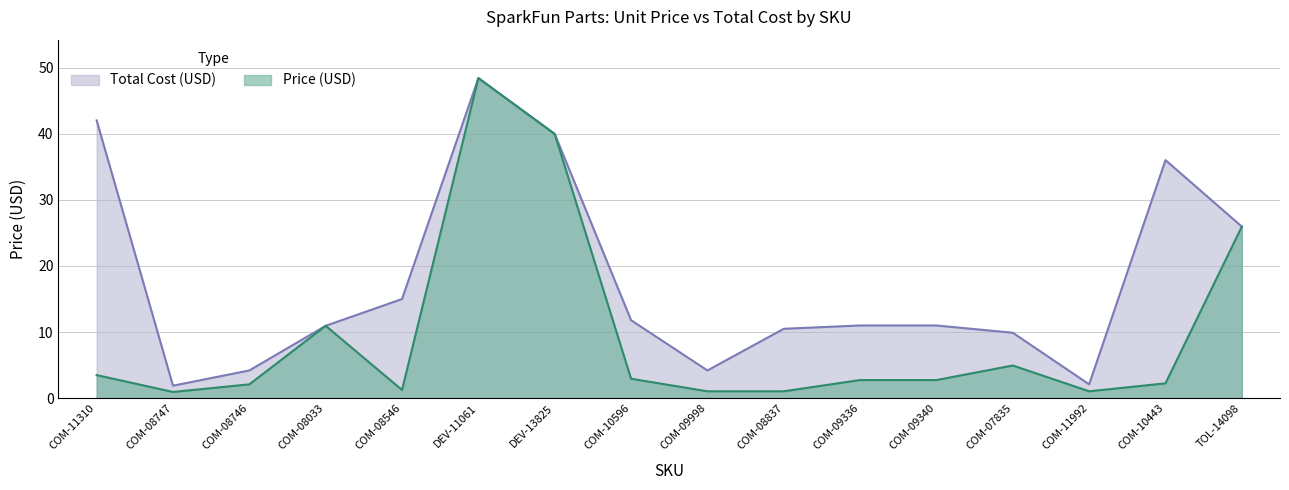

What is the label of the 15th point from the left?

COM-10443